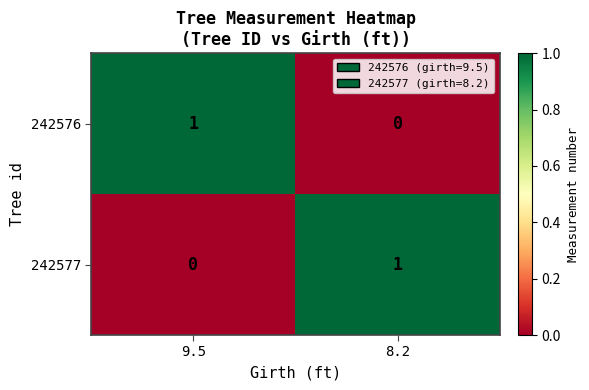

Where is 242577 nearest to the value 0?

9.5